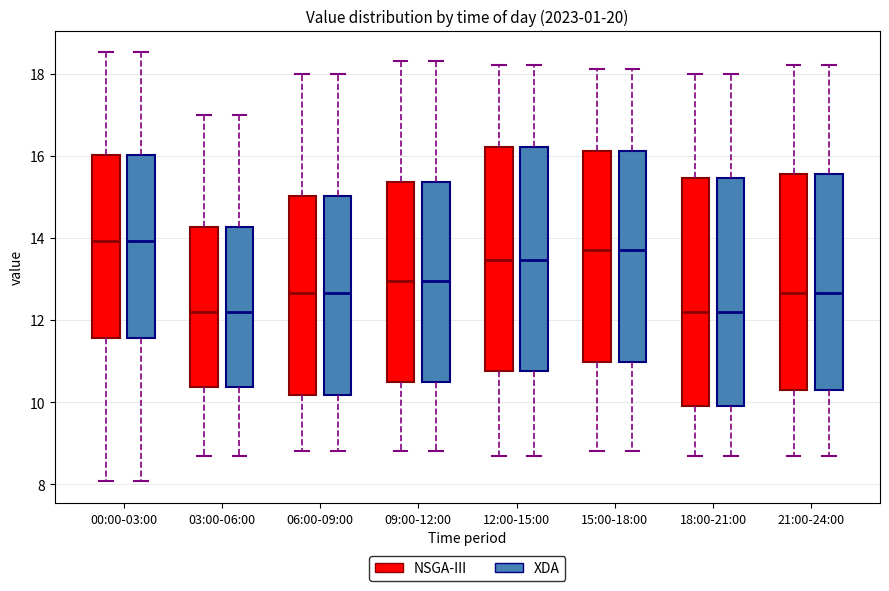

Reading left to right, transcribe this box plot: for each box, give where its median line is, the range the box spans, and where its two whiskers end, as read against the y-axis. The values are not printed on the chart, so give them approximately, as read against the axis.

00:00-03:00 (NSGA-III): median 14.0, box 11.6 to 16.0, whiskers 8.0 to 18.6
00:00-03:00 (XDA): median 14.0, box 11.6 to 16.0, whiskers 8.0 to 18.6
03:00-06:00 (NSGA-III): median 12.2, box 10.4 to 14.2, whiskers 8.8 to 17.0
03:00-06:00 (XDA): median 12.2, box 10.4 to 14.2, whiskers 8.8 to 17.0
06:00-09:00 (NSGA-III): median 12.6, box 10.2 to 15.0, whiskers 8.8 to 18.0
06:00-09:00 (XDA): median 12.6, box 10.2 to 15.0, whiskers 8.8 to 18.0
09:00-12:00 (NSGA-III): median 13.0, box 10.6 to 15.4, whiskers 8.8 to 18.4
09:00-12:00 (XDA): median 13.0, box 10.6 to 15.4, whiskers 8.8 to 18.4
12:00-15:00 (NSGA-III): median 13.4, box 10.8 to 16.2, whiskers 8.8 to 18.2
12:00-15:00 (XDA): median 13.4, box 10.8 to 16.2, whiskers 8.8 to 18.2
15:00-18:00 (NSGA-III): median 13.8, box 11.0 to 16.2, whiskers 8.8 to 18.2
15:00-18:00 (XDA): median 13.8, box 11.0 to 16.2, whiskers 8.8 to 18.2
18:00-21:00 (NSGA-III): median 12.2, box 10.0 to 15.4, whiskers 8.8 to 18.0
18:00-21:00 (XDA): median 12.2, box 10.0 to 15.4, whiskers 8.8 to 18.0
21:00-24:00 (NSGA-III): median 12.6, box 10.4 to 15.6, whiskers 8.8 to 18.2
21:00-24:00 (XDA): median 12.6, box 10.4 to 15.6, whiskers 8.8 to 18.2